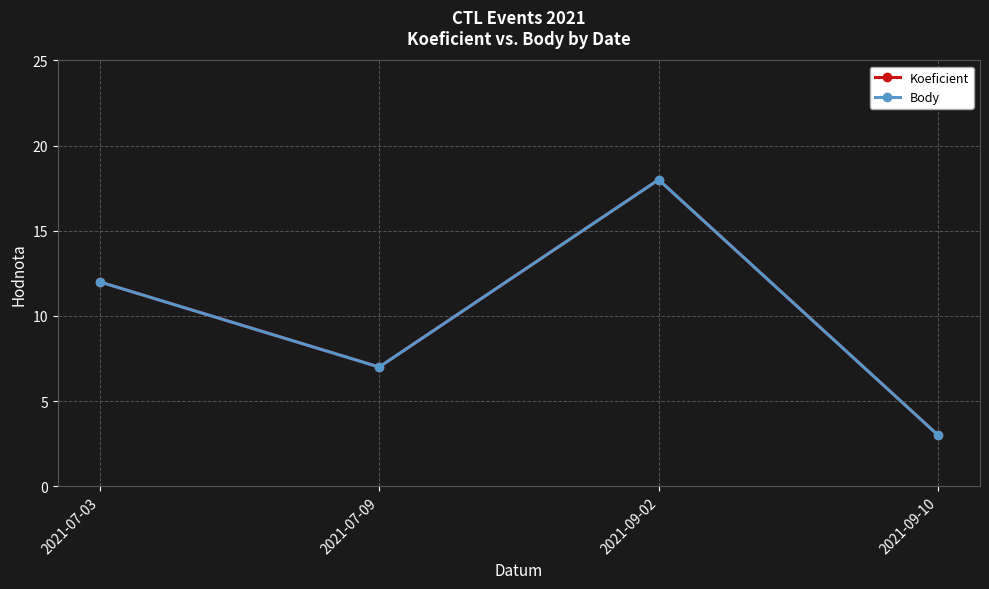

Which series has the largest total across all categories?

Koeficient